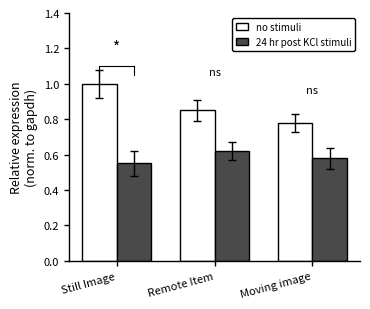

What is the difference between the no stimuli values at Moving image and Still Image?

0.2